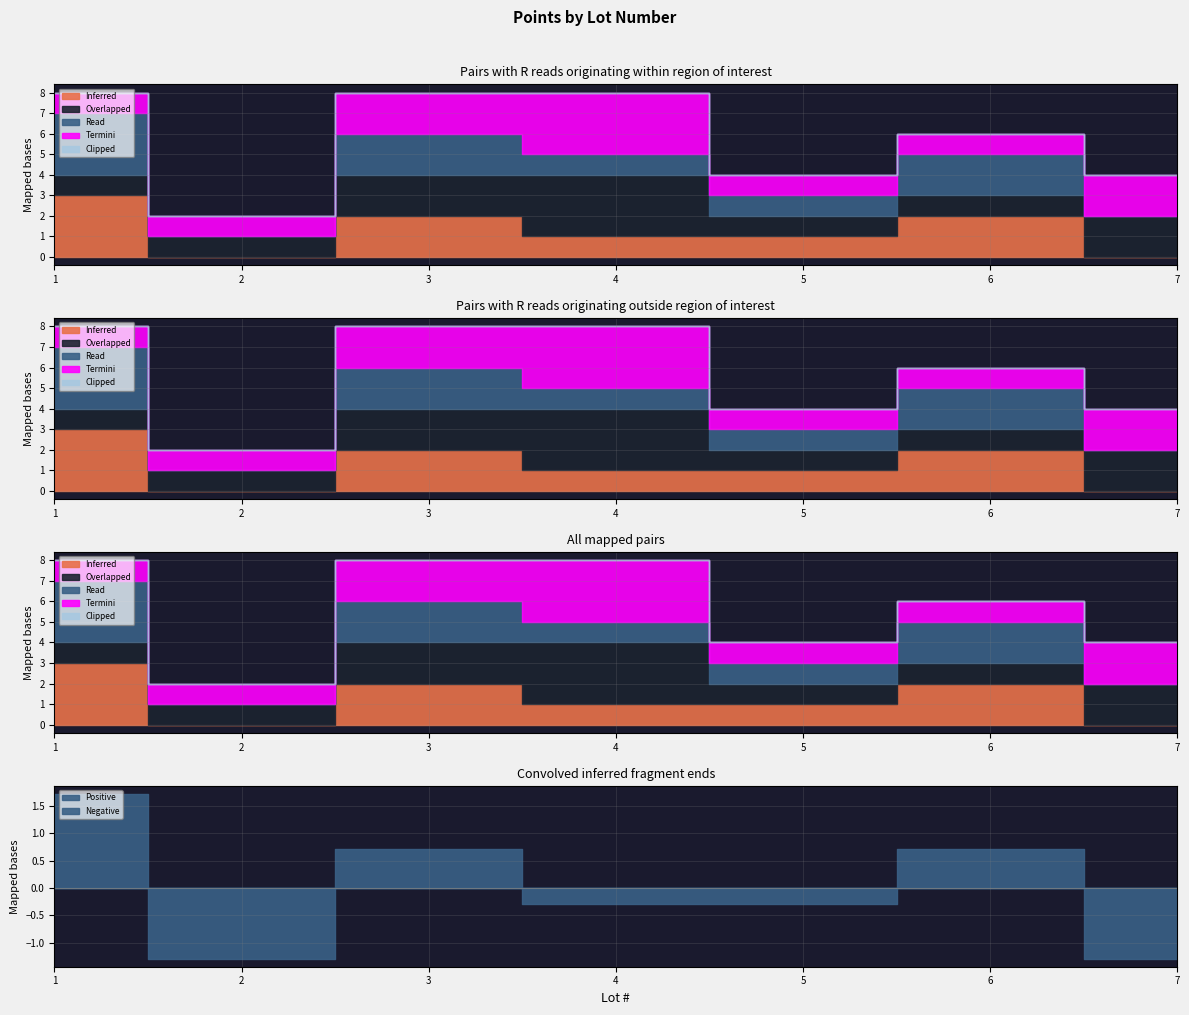

Which series has the largest total across all categories?

Overlapped